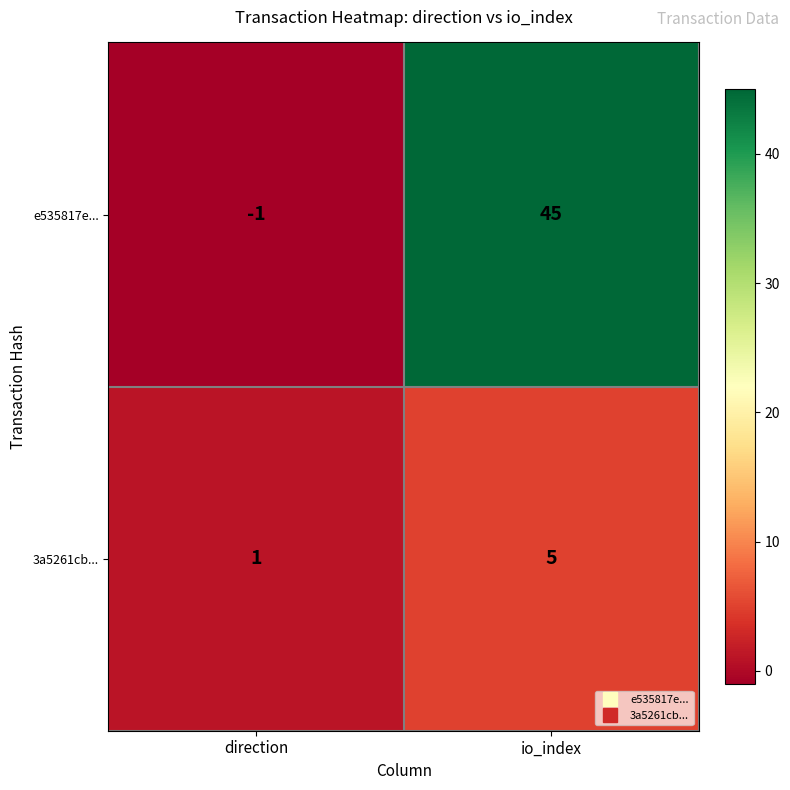

What is the difference between the highest and lowest values at direction?

2